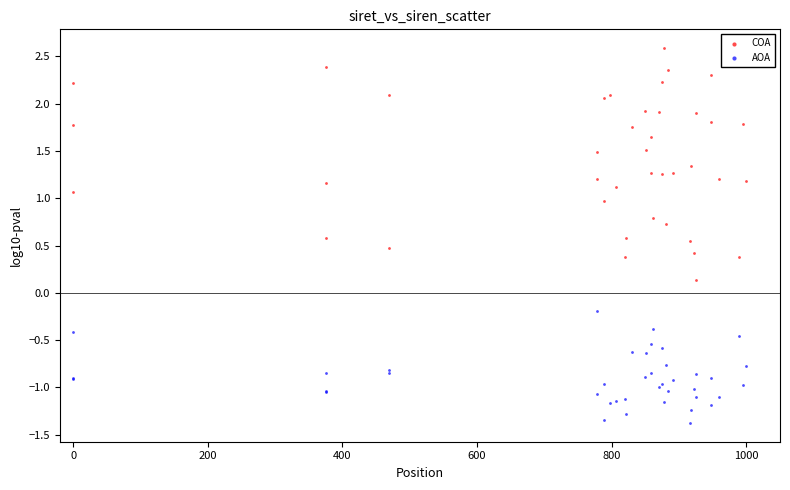

Which series has the widest spread of Y values?

COA